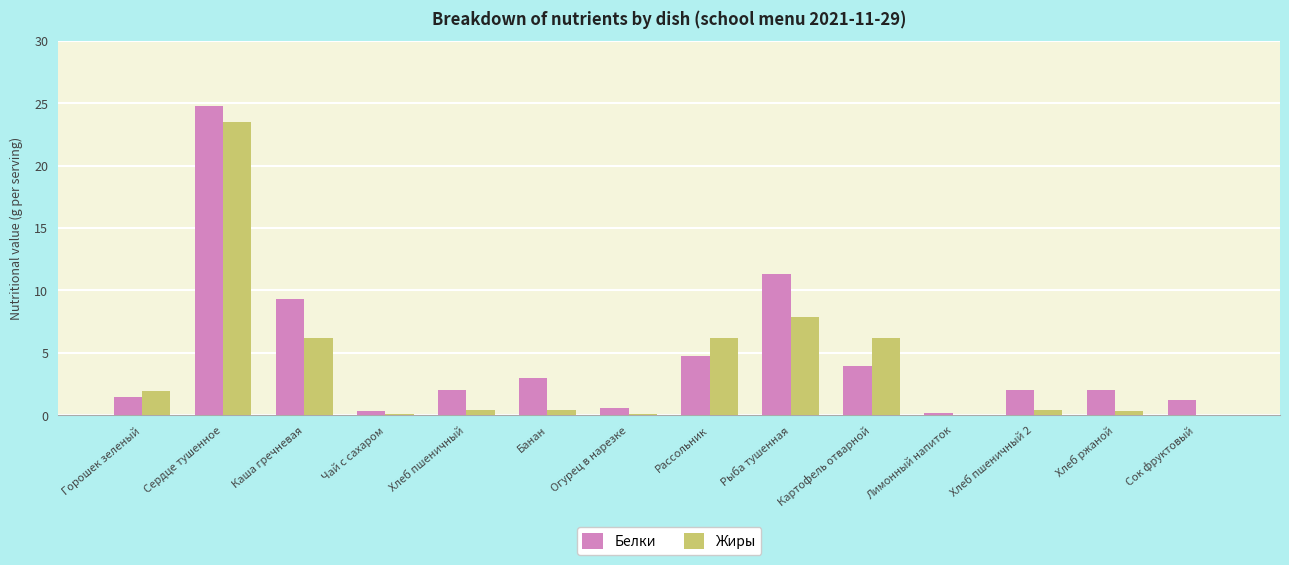

Are the bars horizontal?

No